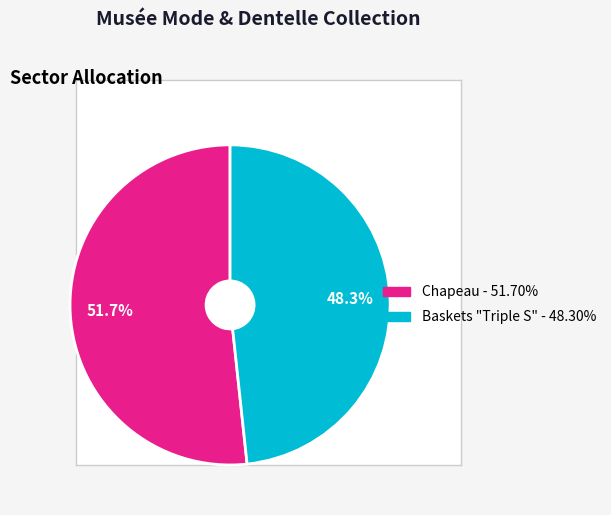

Count the number of slices in the pie.

2